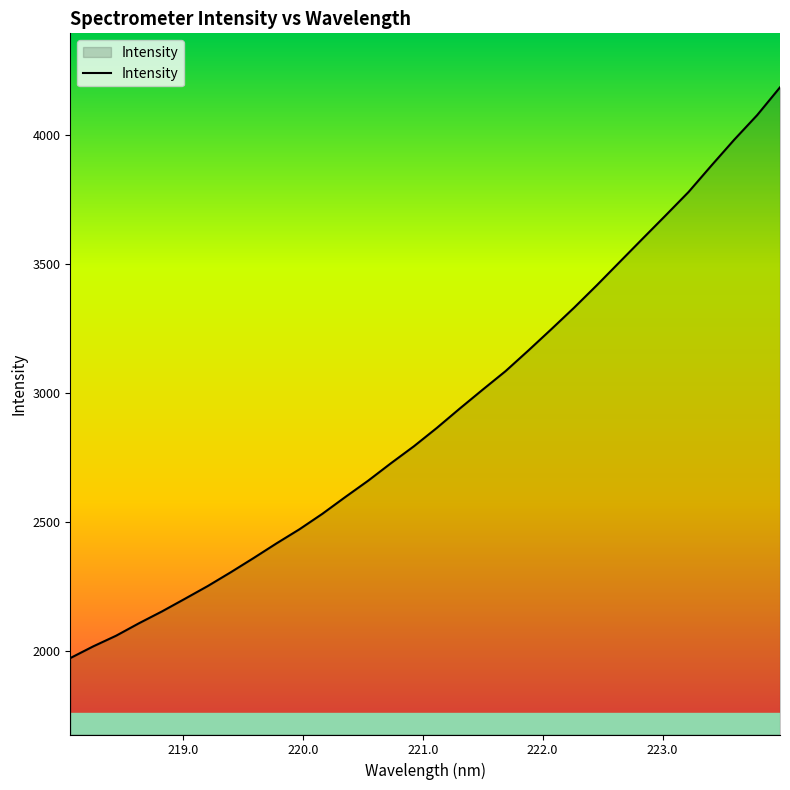

What is the minimum value shown in the chart?

1974.4